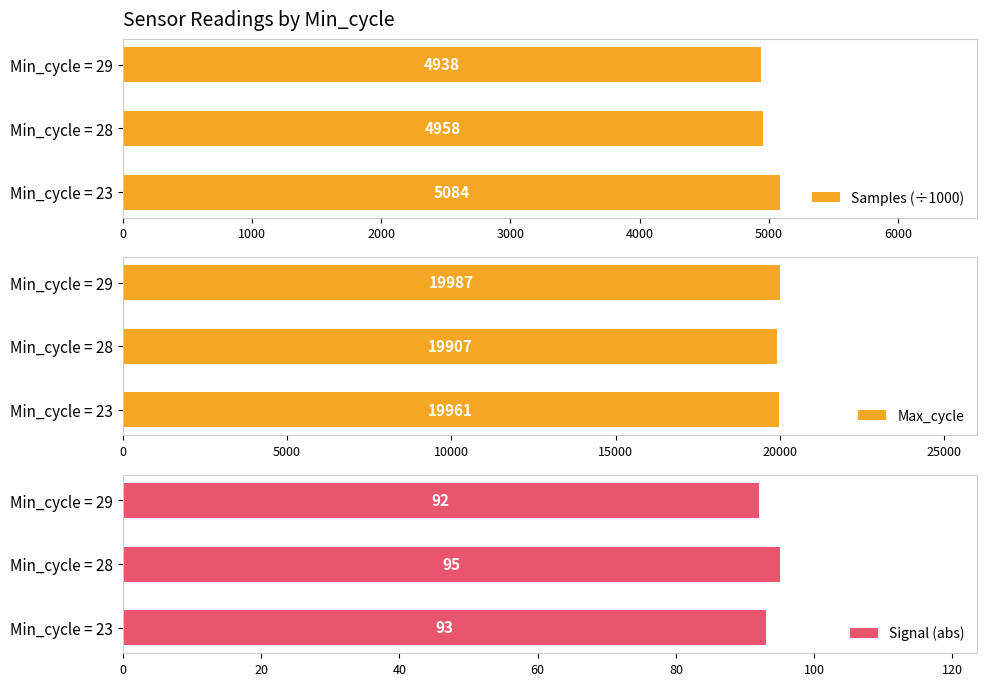

Is it true that Samples (÷1000) equals 2637.2 at Min_cycle = 28?

False